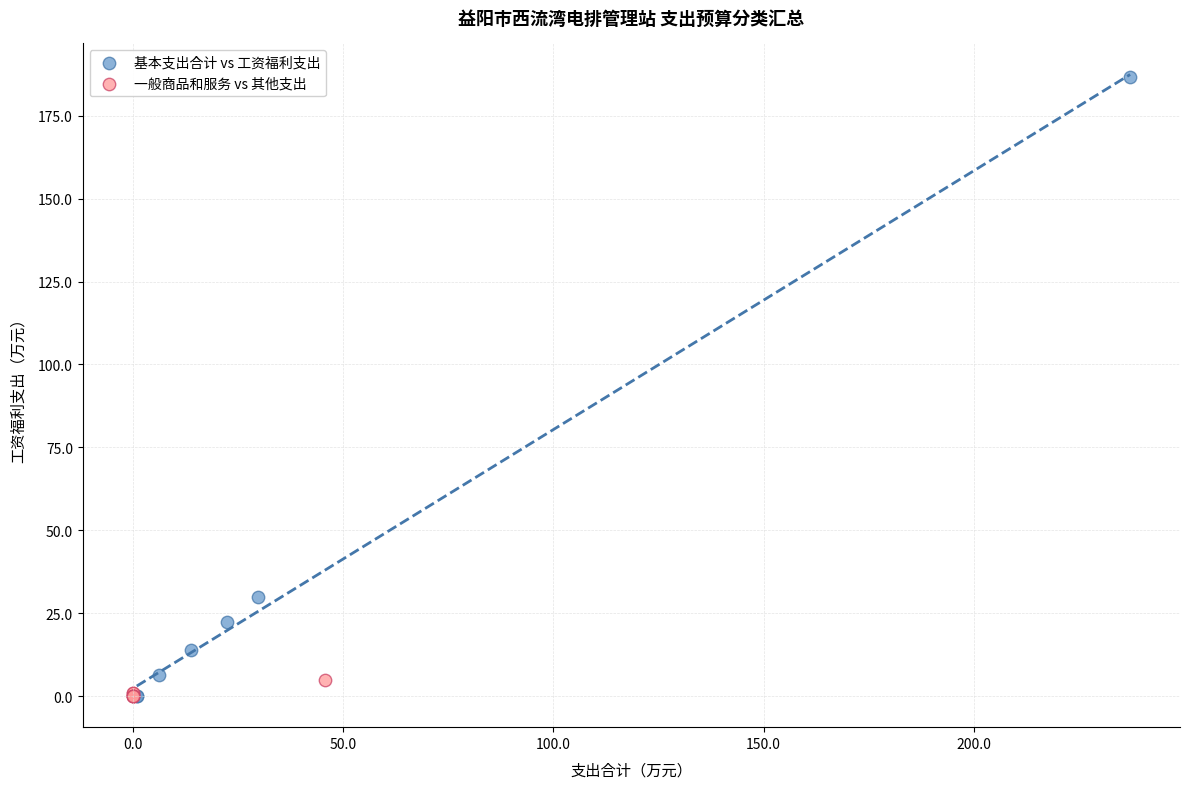

Which series reaches the maximum Y coordinate?

基本支出合计 vs 工资福利支出